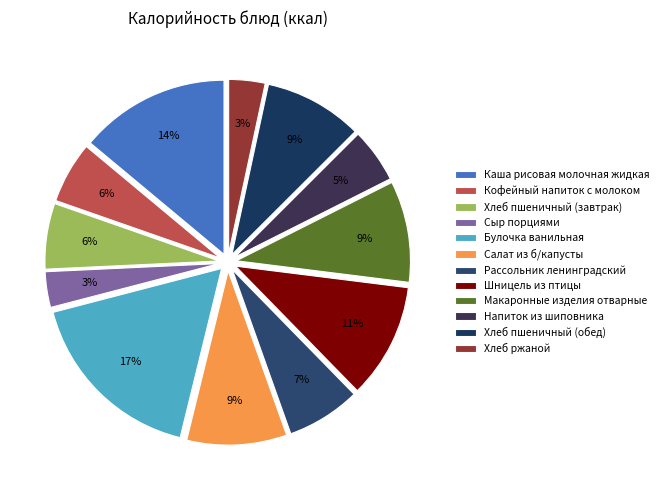

True or false: Напиток из шиповника accounts for 1% of the total.

False